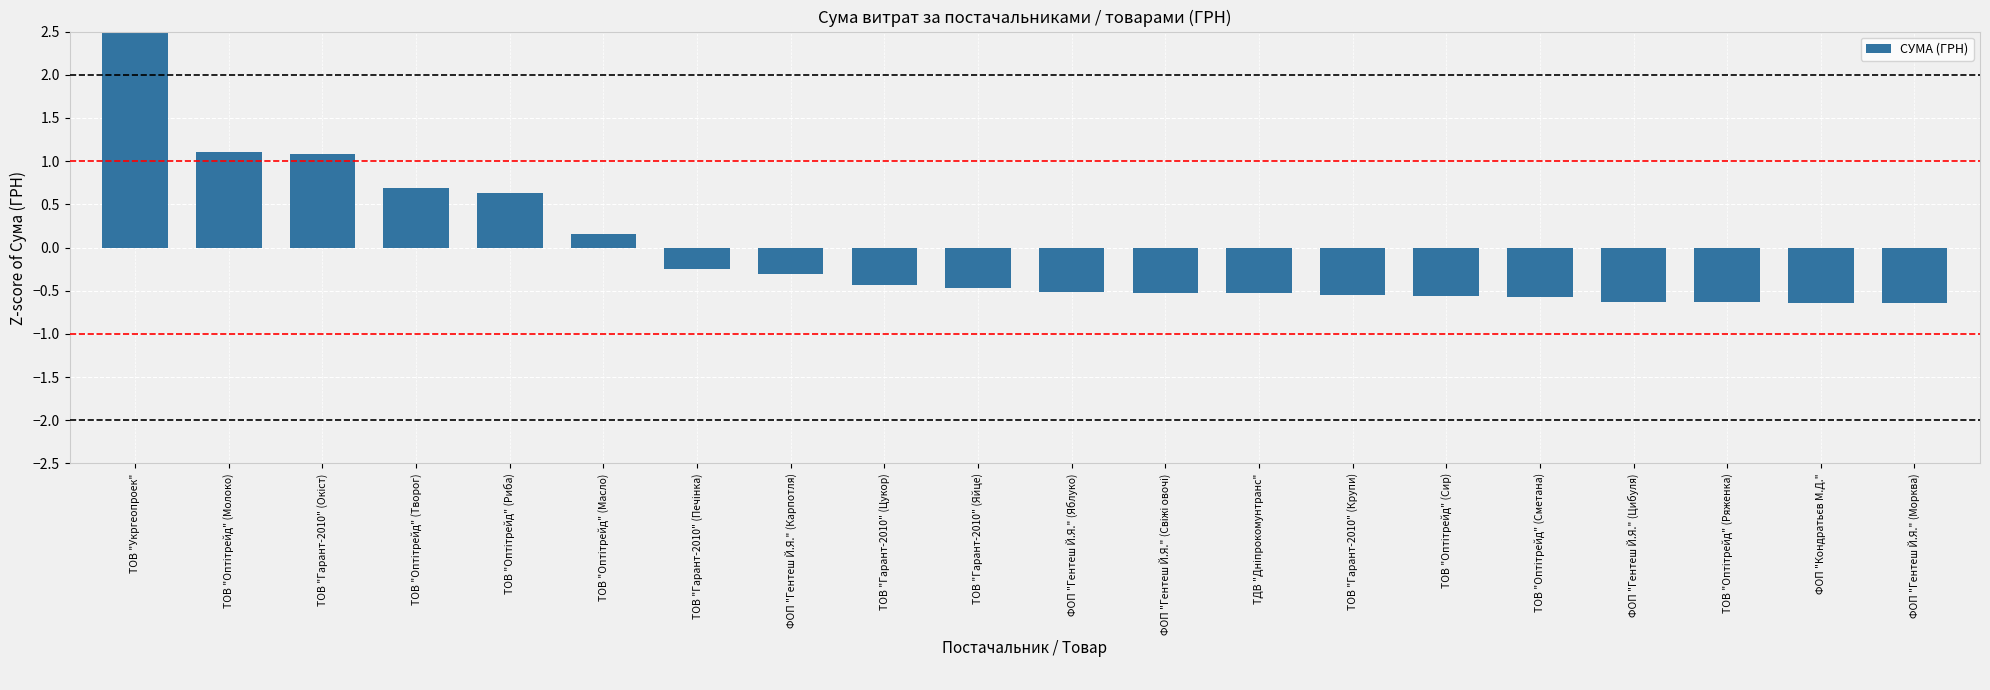

Between ТОВ "Гарант-2010" (Окіст) and ФОП "Кондратьєв М.Д.", which is larger?

ТОВ "Гарант-2010" (Окіст)